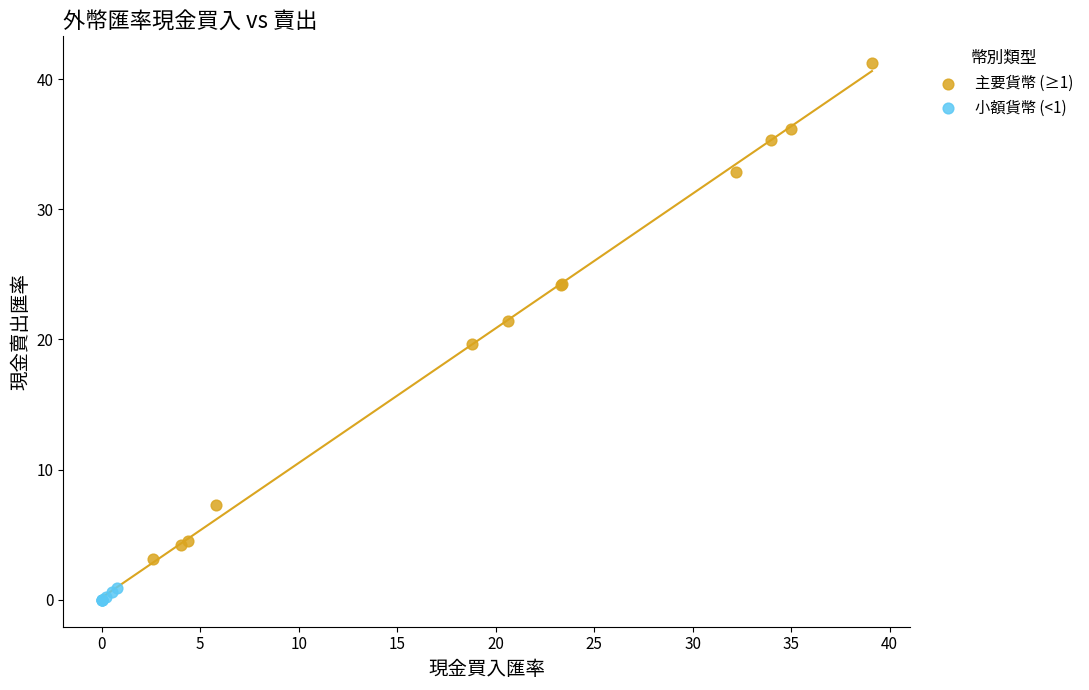

Which series has the largest Y range (max minus min)?

主要貨幣 (≥1)